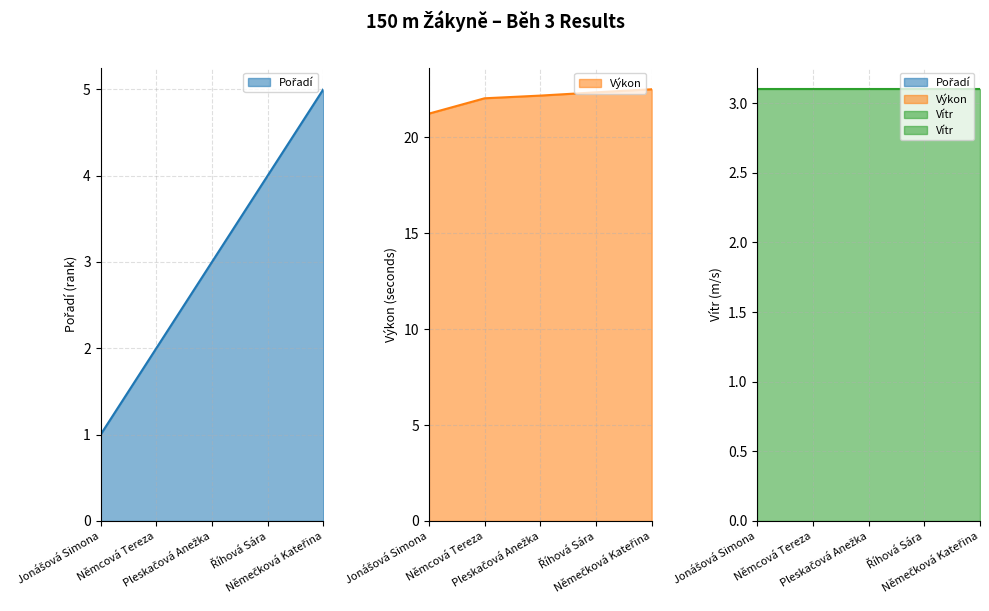

At how many categories does at least one series exceed 18?

5